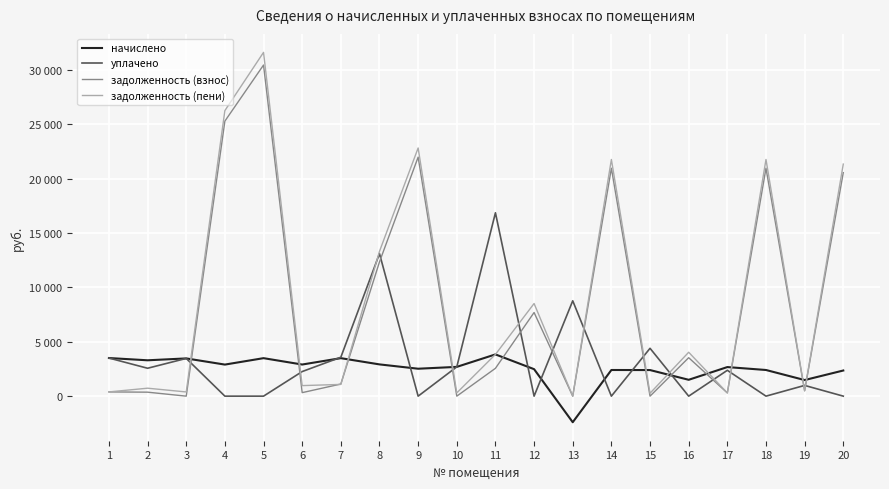

Which series has the largest range (max minus min)?

задолженность (пени)